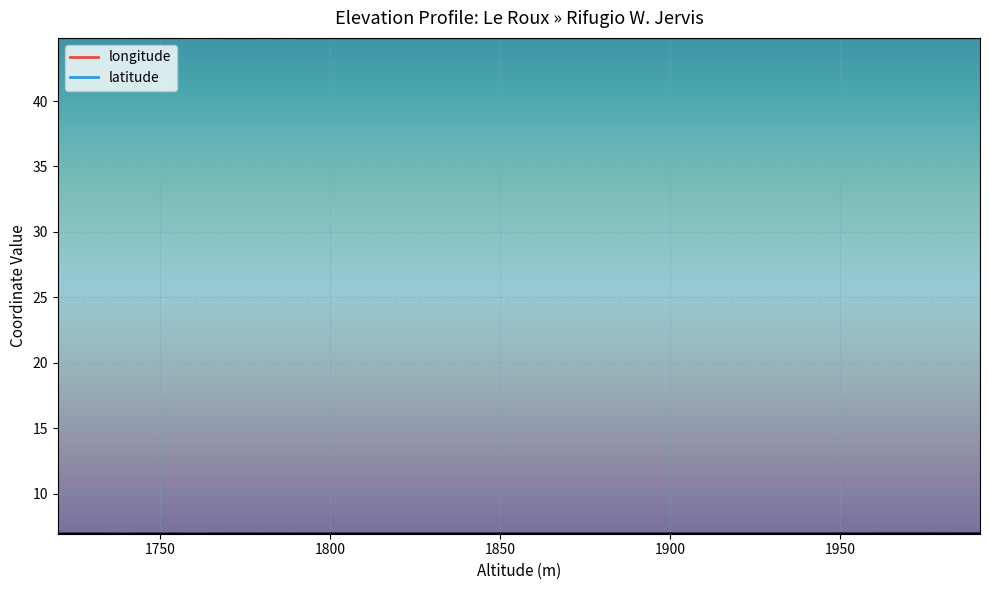

Which series has the largest total across all categories?

latitude